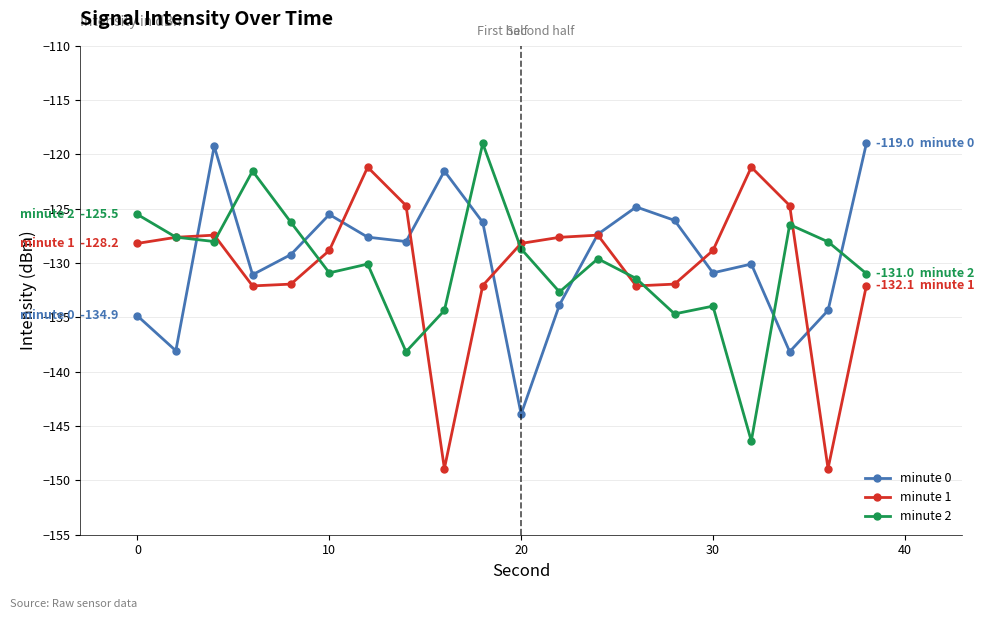

What is the value of the minute 1 point at the 19th from the left?

-148.9